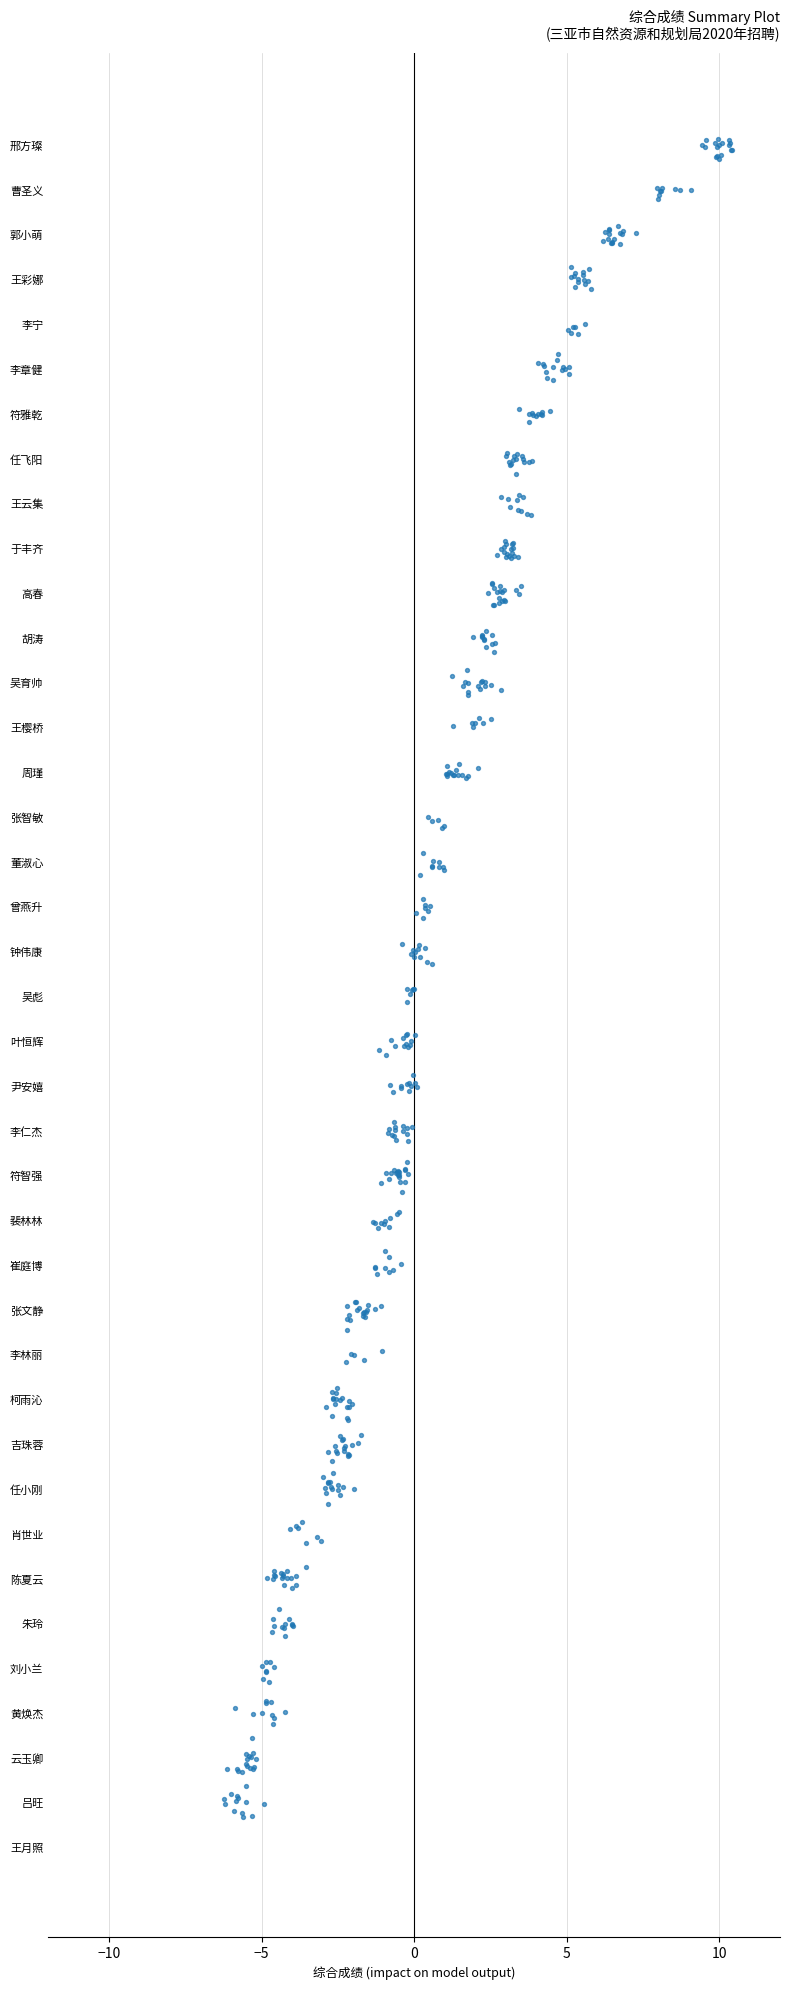

Which has a higher value, 9 or 11?

11